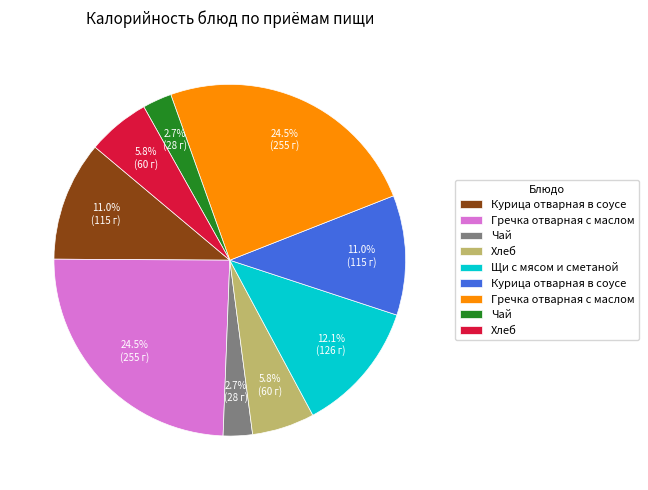

Does any single category account for the majority?

No